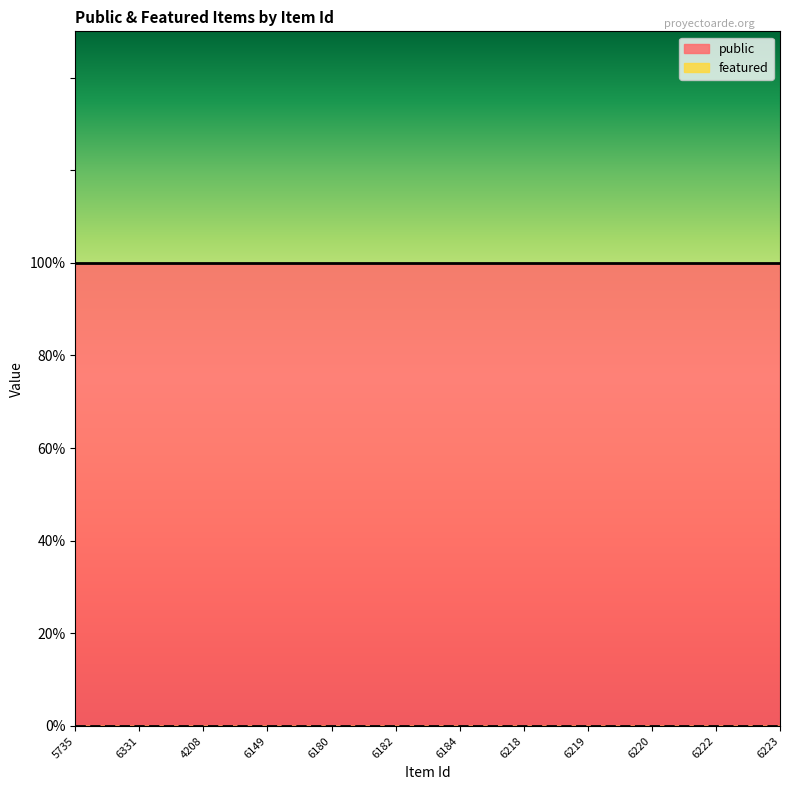

What is the total value across all series at 6220?

1